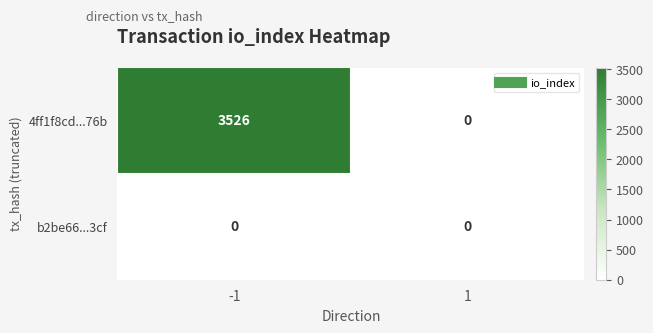

Which series has the widest spread of values?

4ff1f8cd...76b